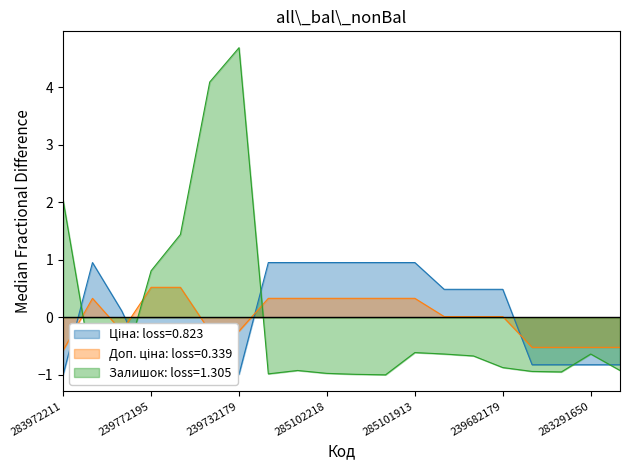

At how many categories does at least one series exceed 2?

3